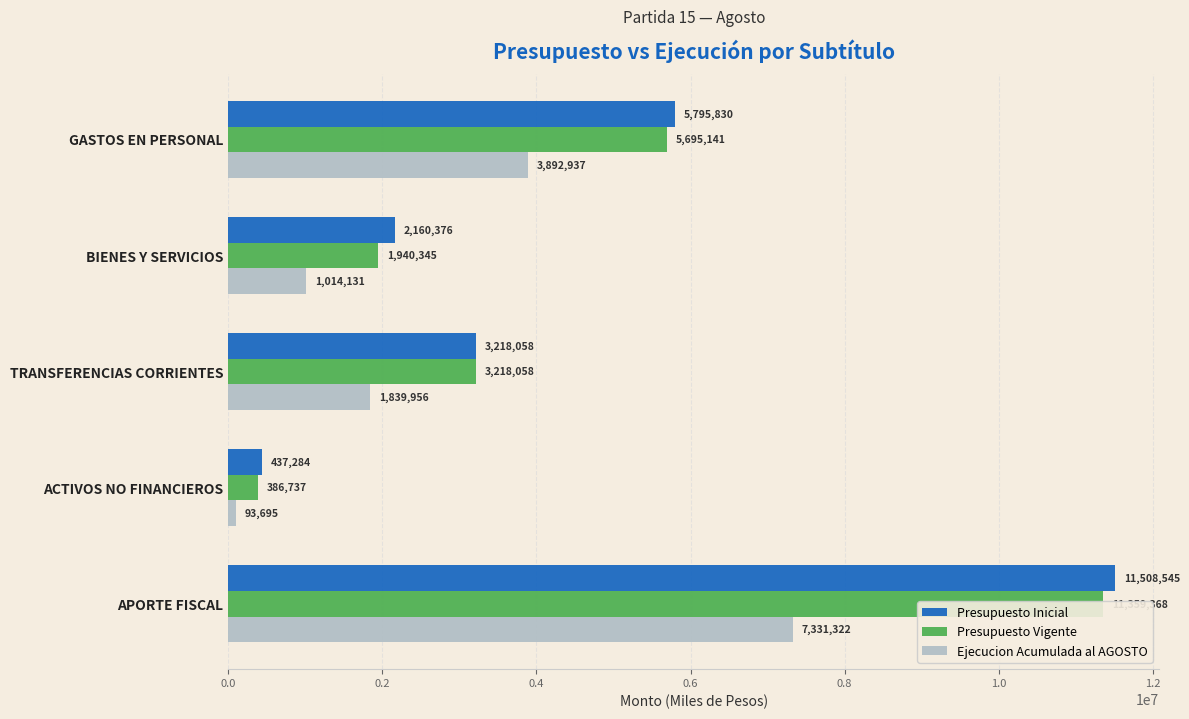

Is it true that Presupuesto Vigente equals 3757849 at GASTOS EN PERSONAL?

False